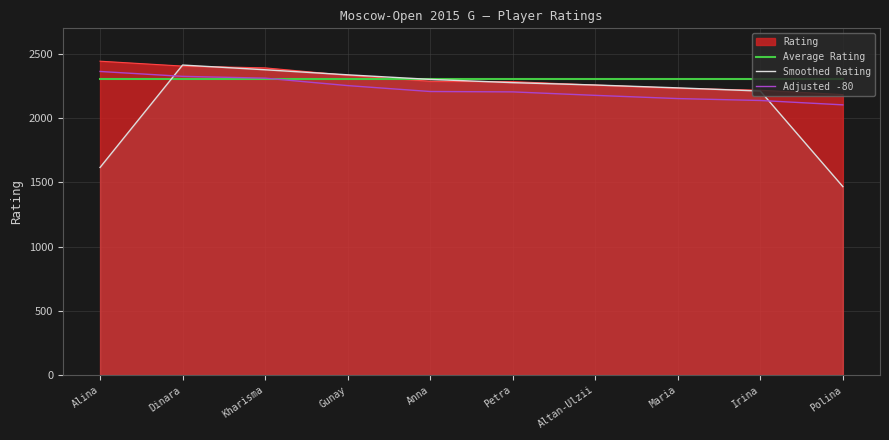

What is the difference between the Smoothed Rating values at Dinara and Alina?

797.3